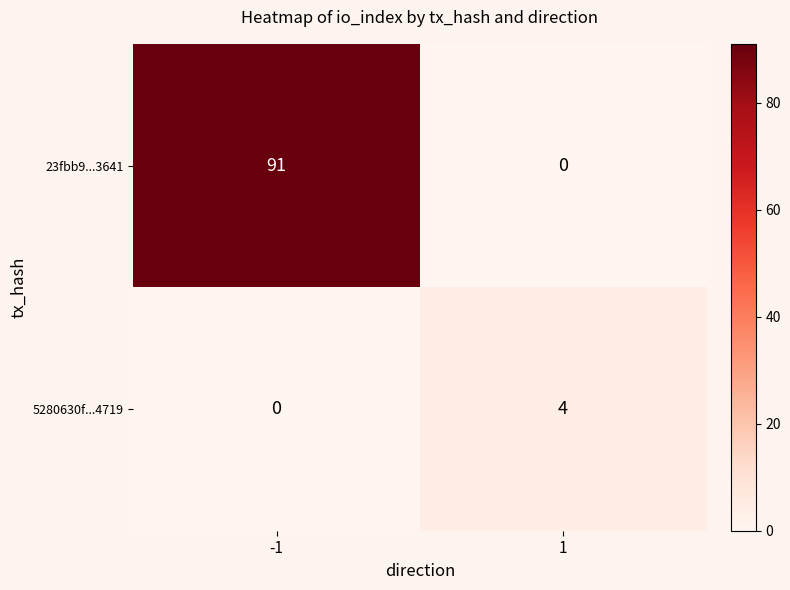

What is the difference between the maximum and minimum values in the 23fbb9...3641 series?

91